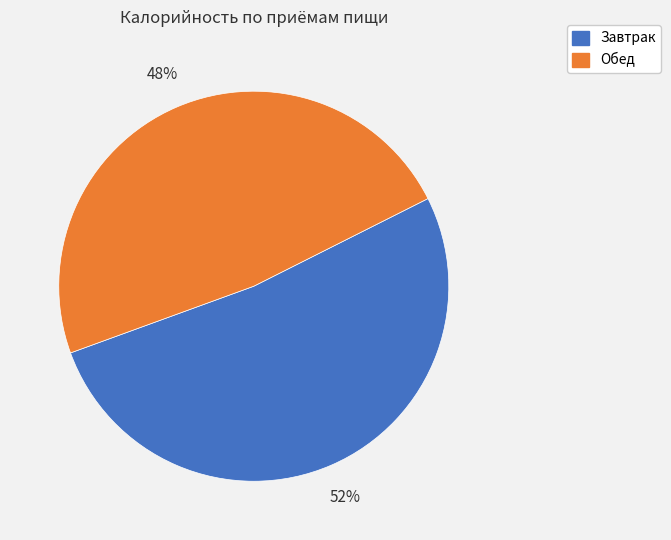

Combined, do Обед and Завтрак account for over 50%?

Yes